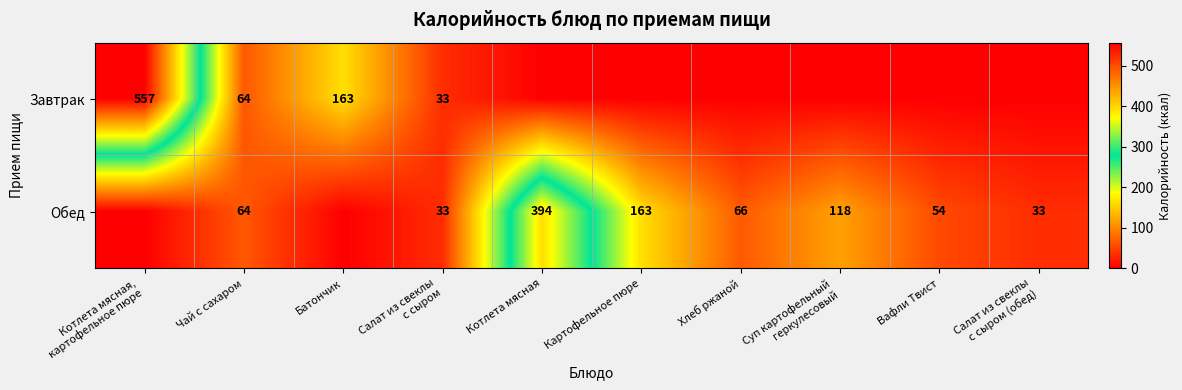

The Завтрак series shows 23 at Чай с сахаром. True or false?

False